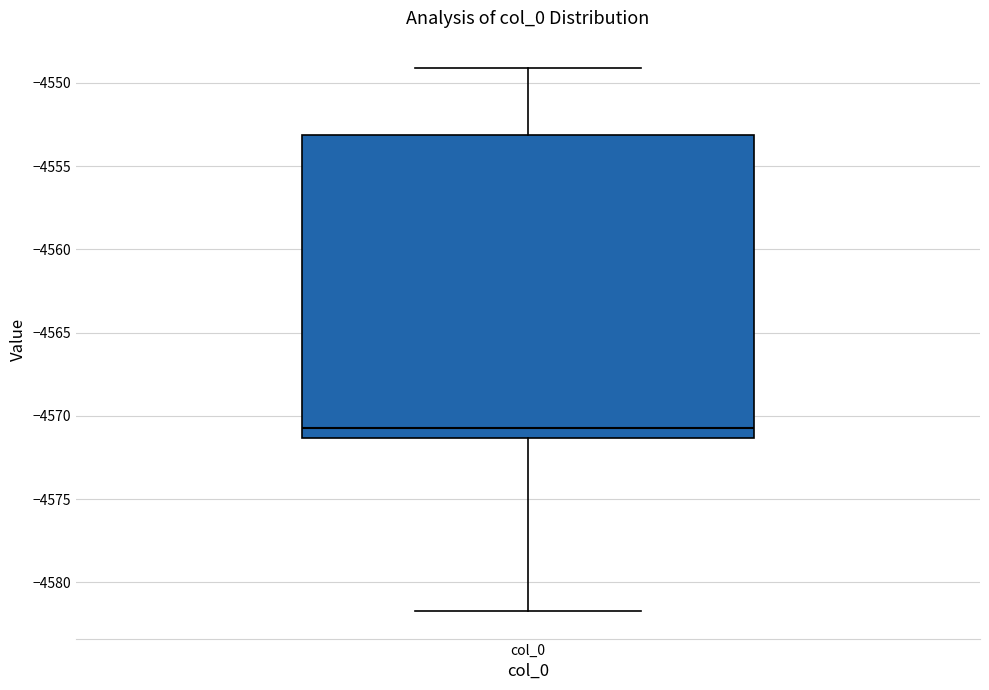

Where does the upper whisker of the box for col_0 end on the y-axis? The values are not printed on the chart, so give them approximately, as read against the axis.

-4549.0